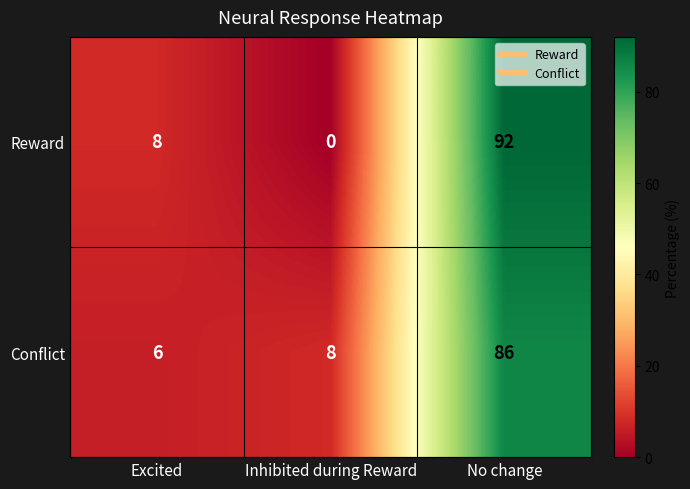

The Conflict series shows 4 at Excited. True or false?

False